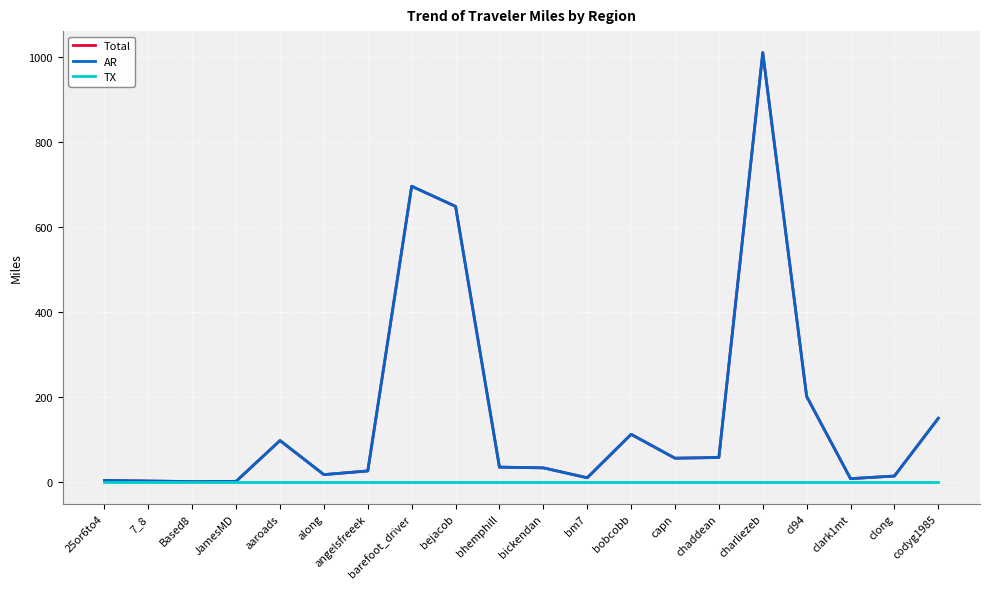

Is this an area chart (filled region under the line)?

No